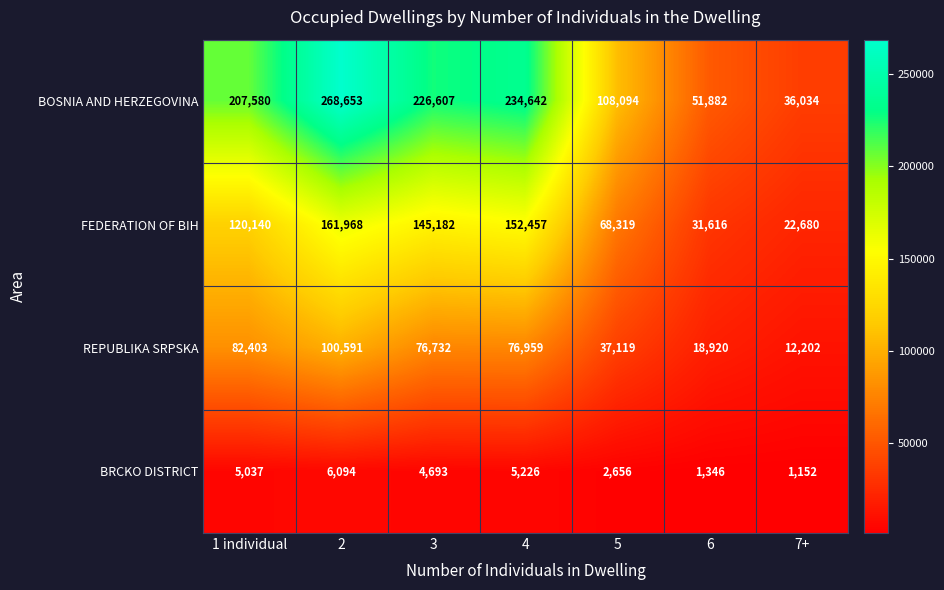

What is the total value across all series at 3?

453214